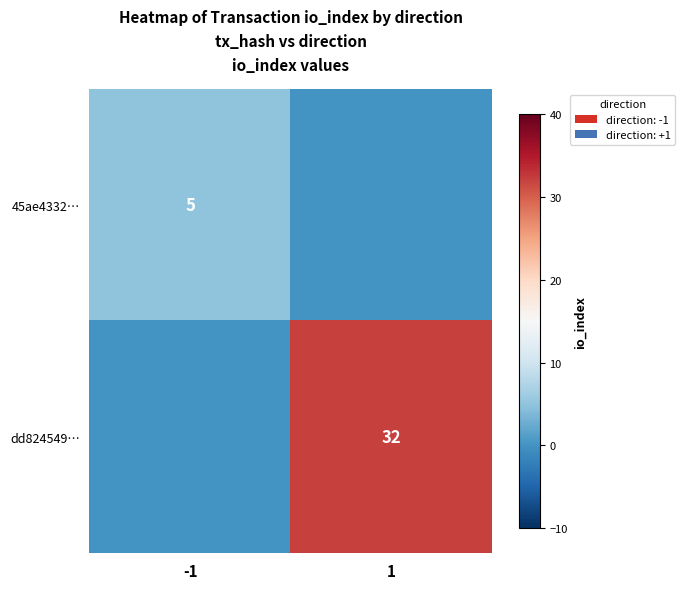

True or false: dd824549… has a value of 54 at 1.

False